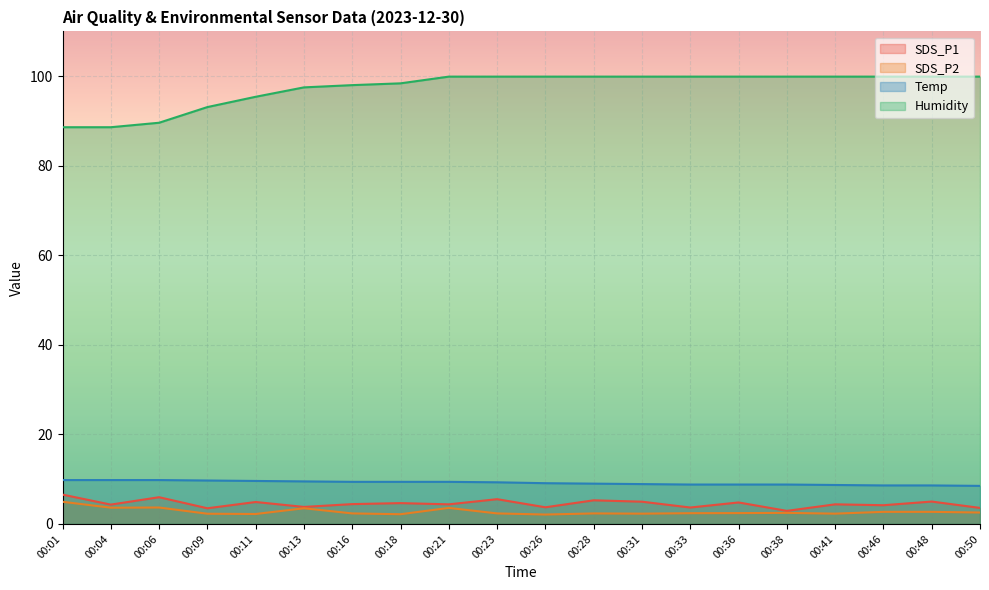

How many values in the SDS_P1 series exceed 4?

14